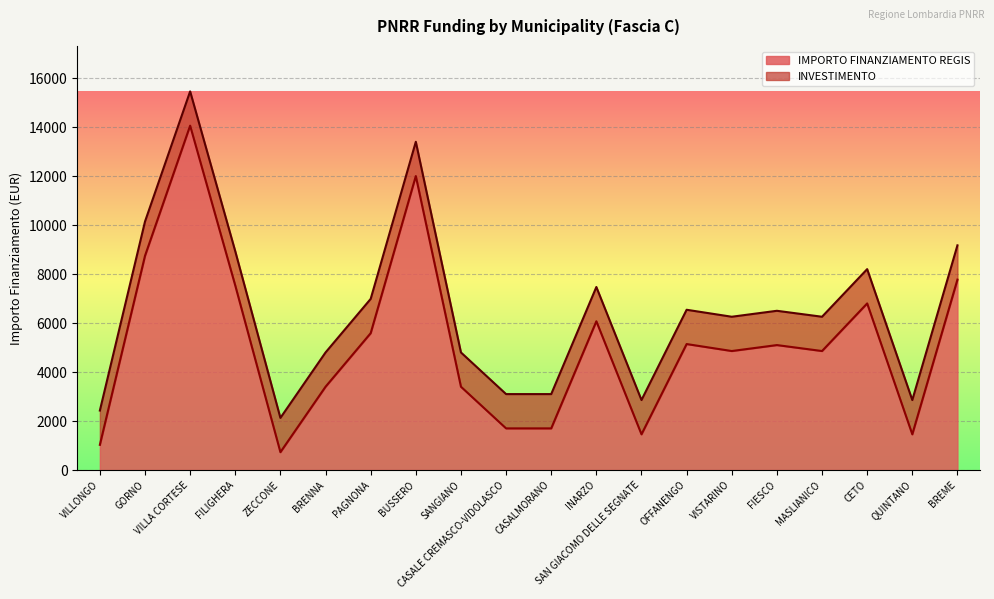

List the labels in order of value, smallest first.

ZECCONE, VILLONGO, SAN GIACOMO DELLE SEGNATE, QUINTANO, CASALE CREMASCO-VIDOLASCO, CASALMORANO, BRENNA, SANGIANO, VISTARINO, MASLIANICO, FIESCO, OFFANENGO, PAGNONA, INARZO, CETO, FILIGHERA, BREME, GORNO, BUSSERO, VILLA CORTESE